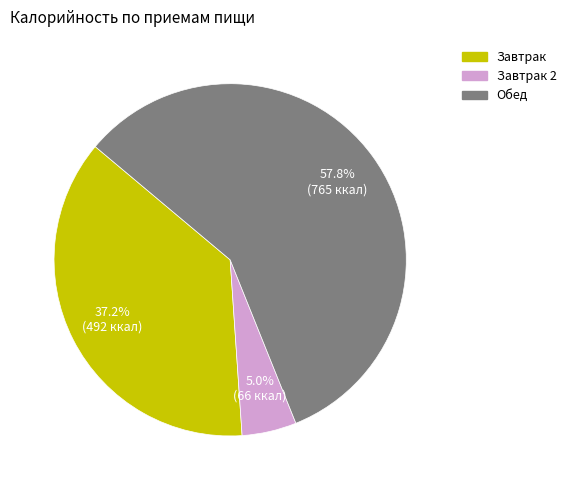

Is there any slice that represents more than half of the pie?

Yes